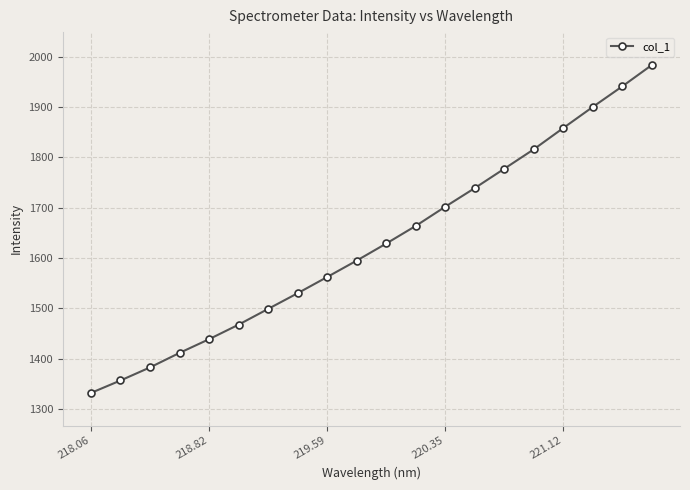

What is the value of the 5th point from the left?

1439.0